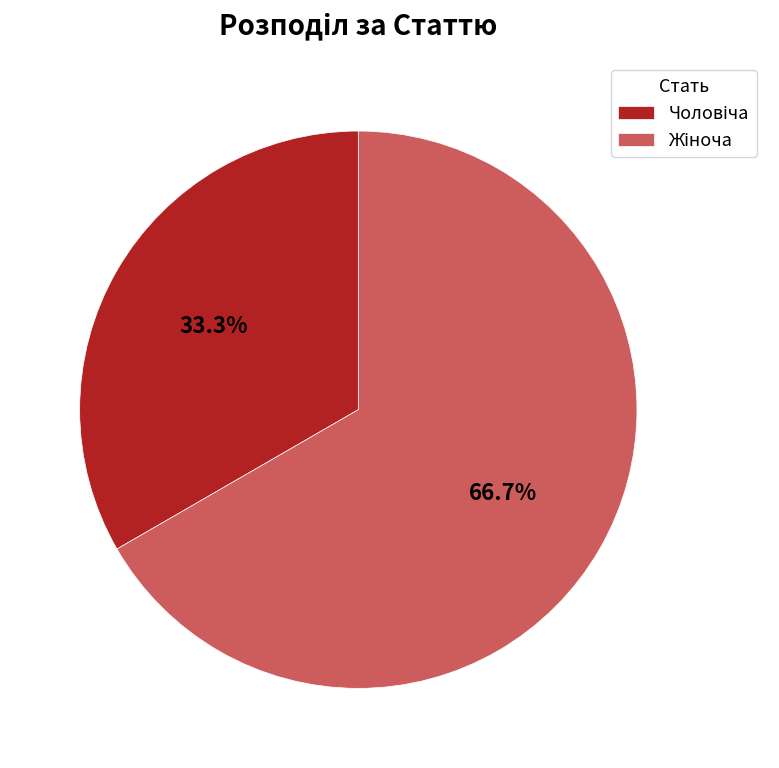

Is there any slice that represents more than half of the pie?

Yes